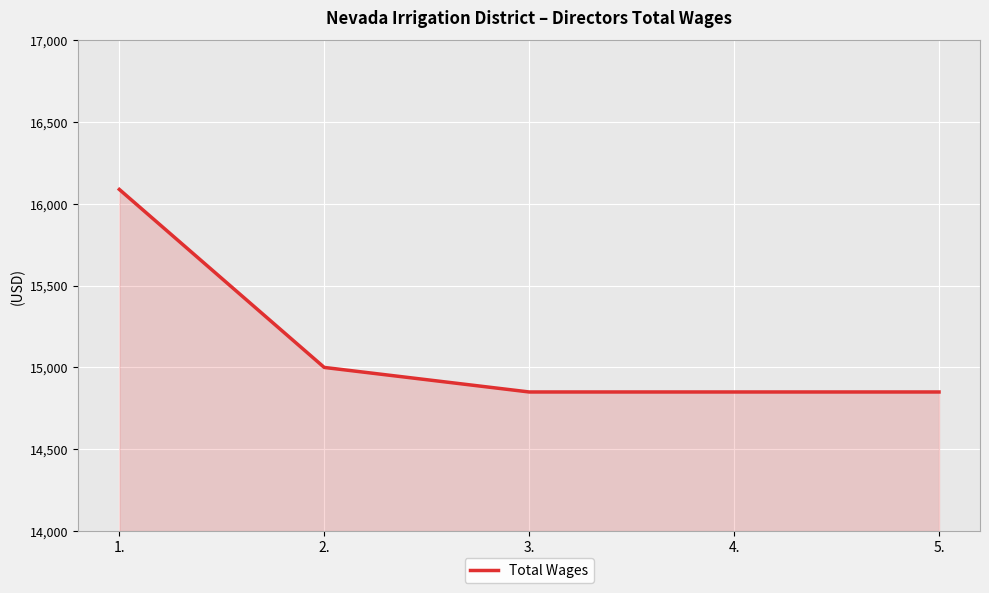

True or false: the data shows 22524 at 1..

False